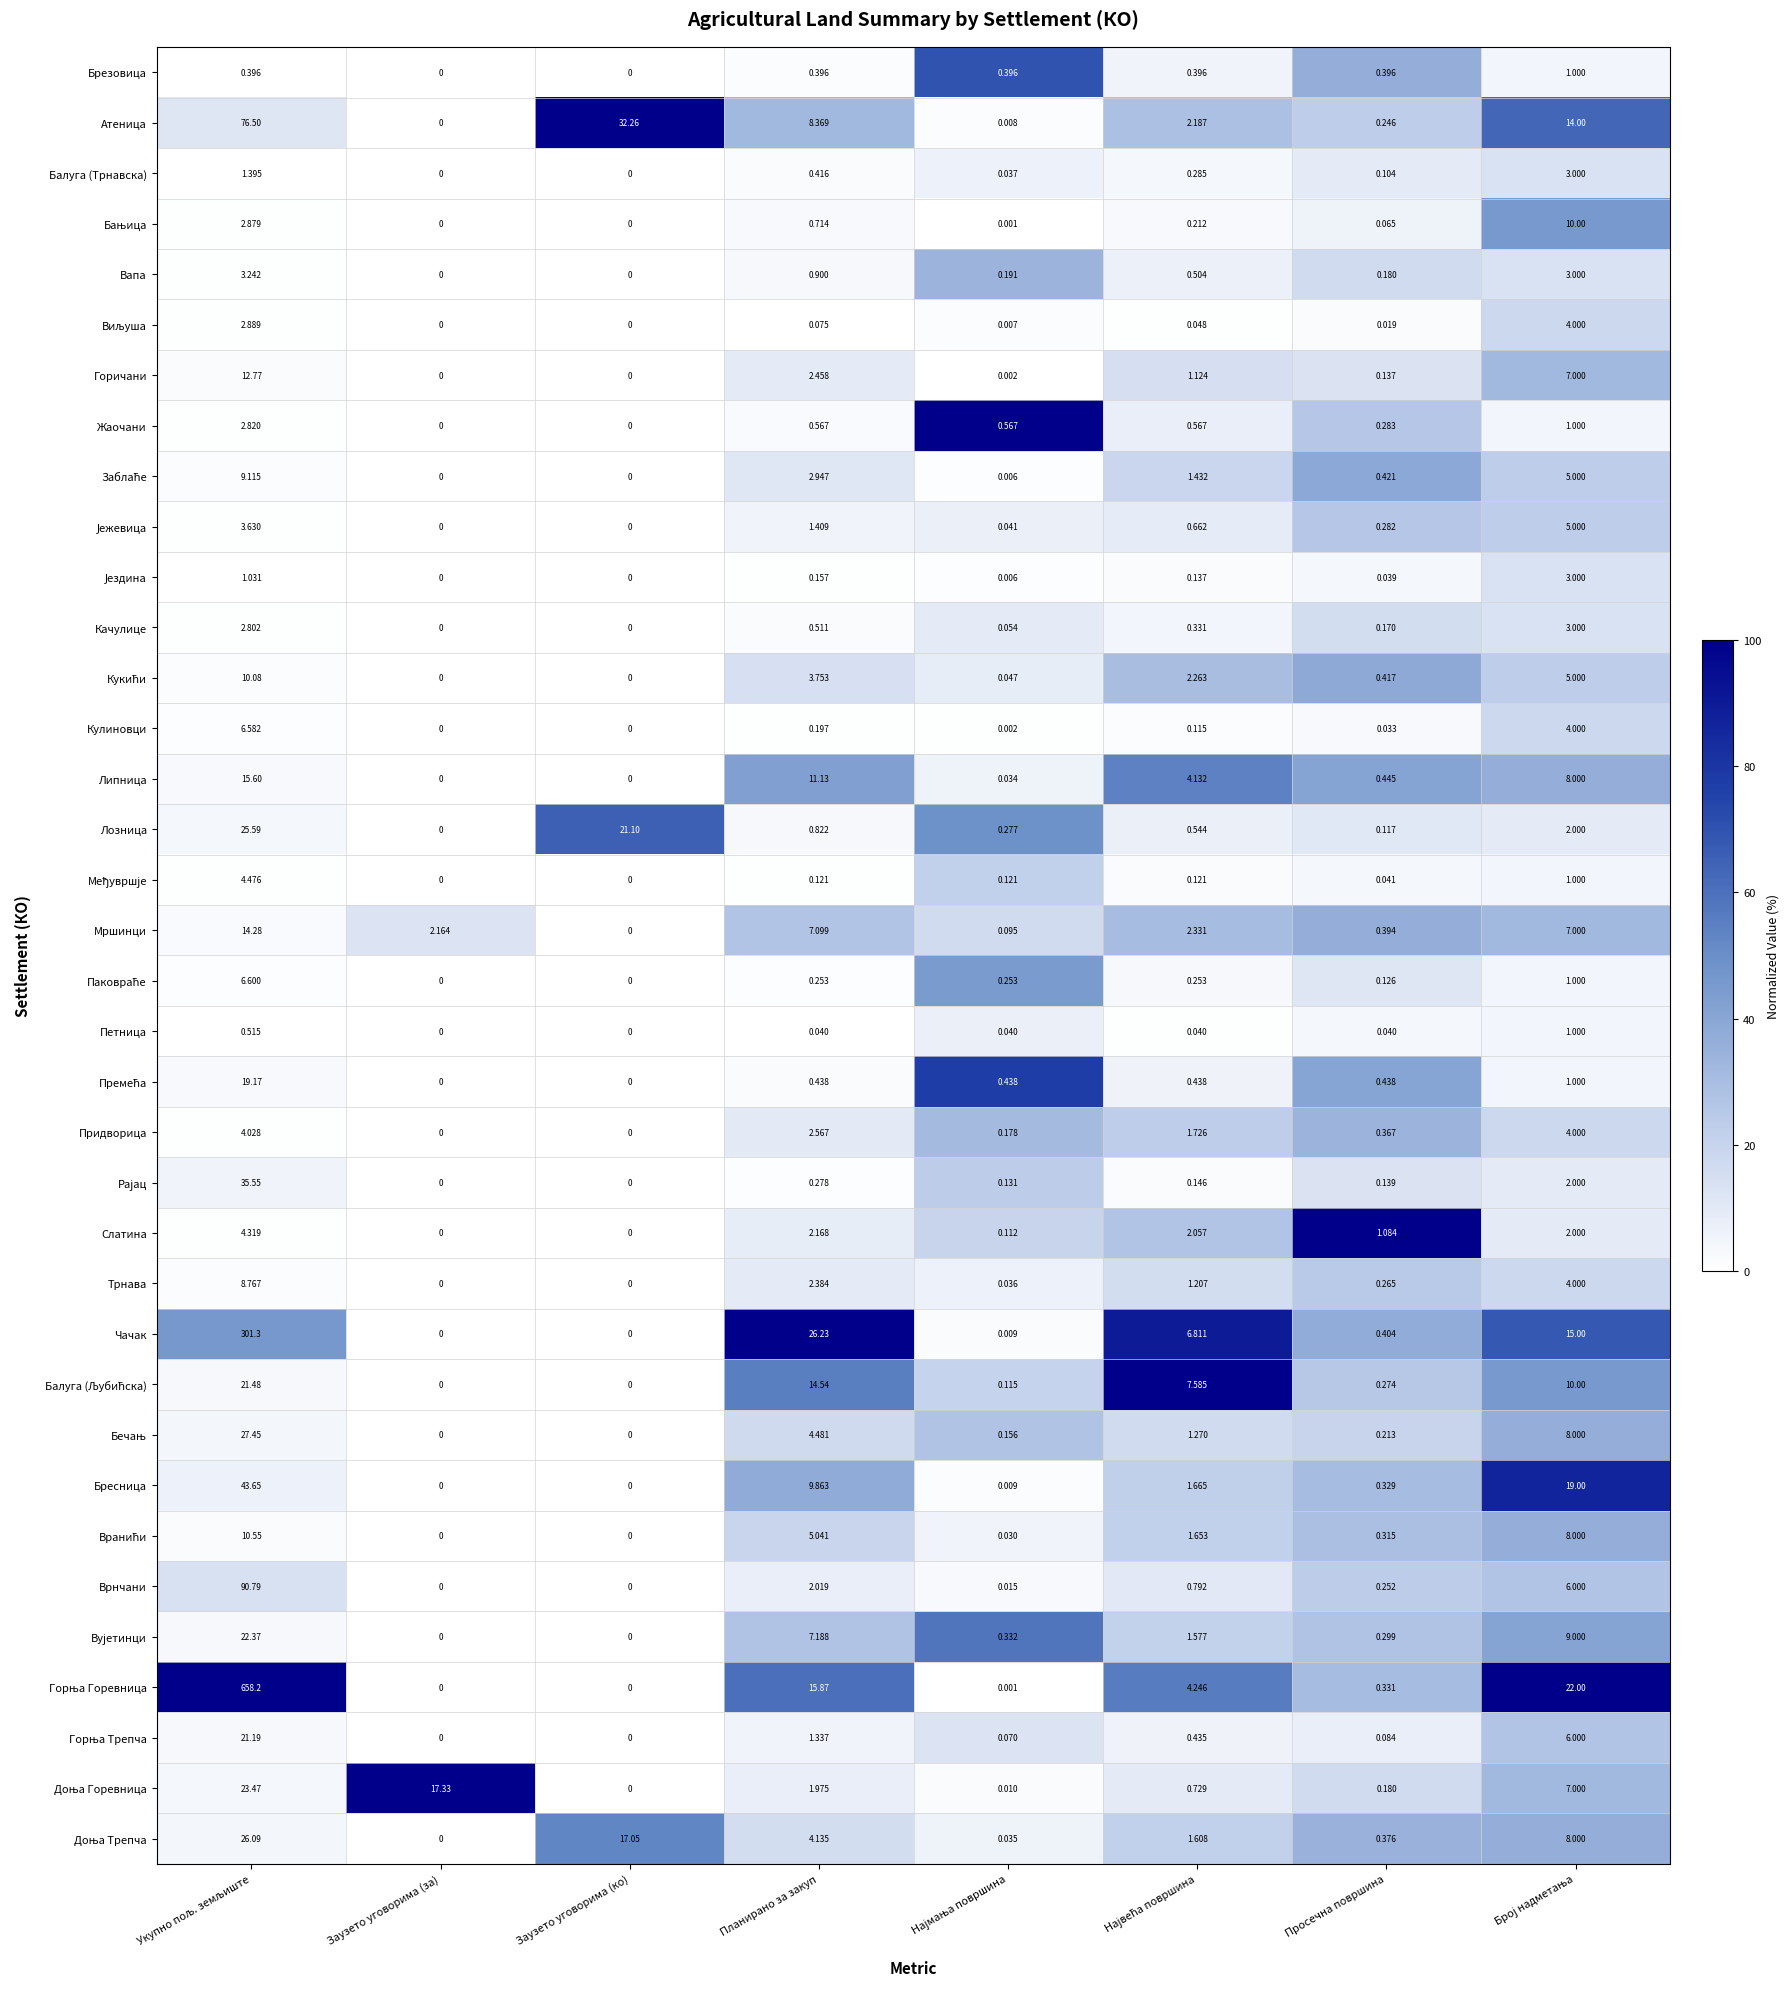

List the series in order of their peak value, highest first.

Атеница, Жаочани, Слатина, Чачак, Балуга (Љубићска), Горња Горевница, Доња Горевница, Бресница, Премећа, Брезовица, Лозница, Вујетинци, Липница, Доња Трепча, Бањица, Паковраће, Заблаће, Кукићи, Мршинци, Бечањ, Вранићи, Придворица, Вапа, Горичани, Врнчани, Горња Трепча, Јежевица, Трнава, Рајац, Међувршје, Виљуша, Кулиновци, Качулице, Балуга (Трнавска), Јездина, Петница